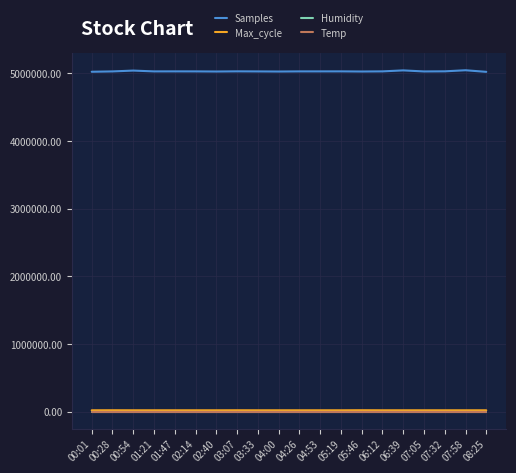

Which series has the largest total across all categories?

Samples